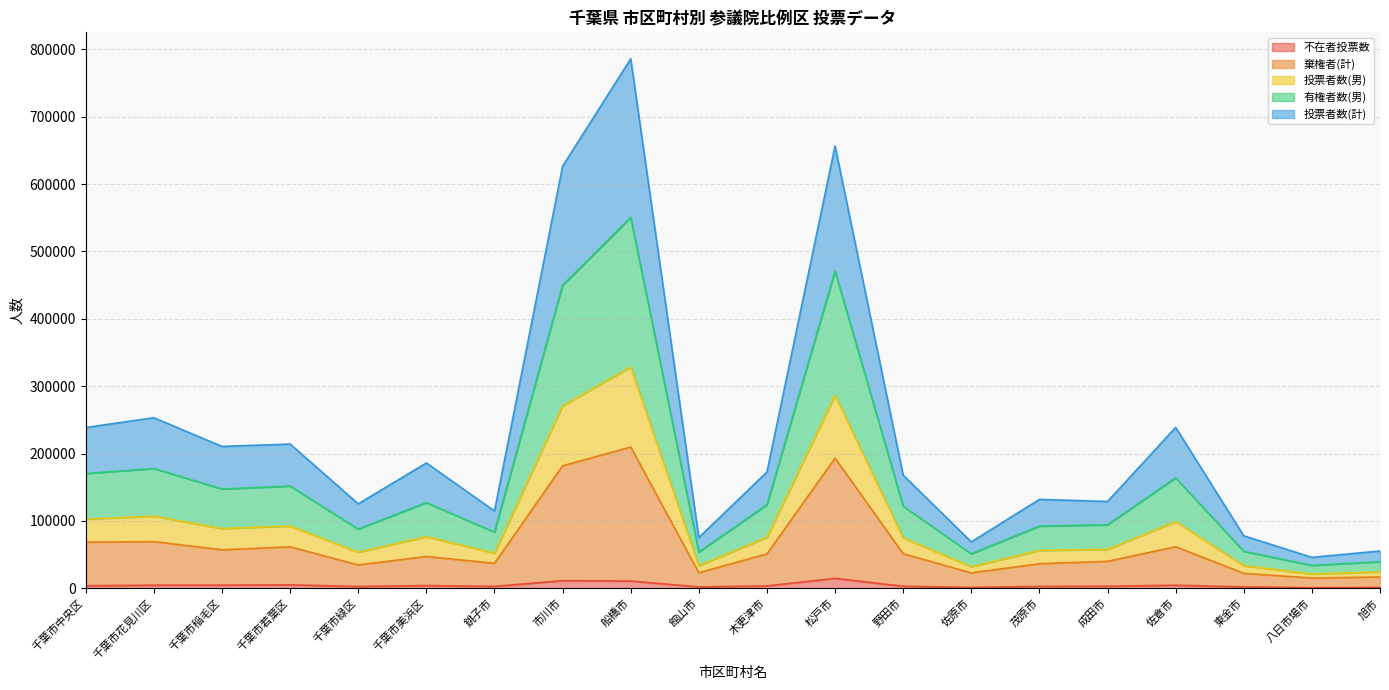

What is the value of the 不在者投票数 point at the 11th from the left?

3637